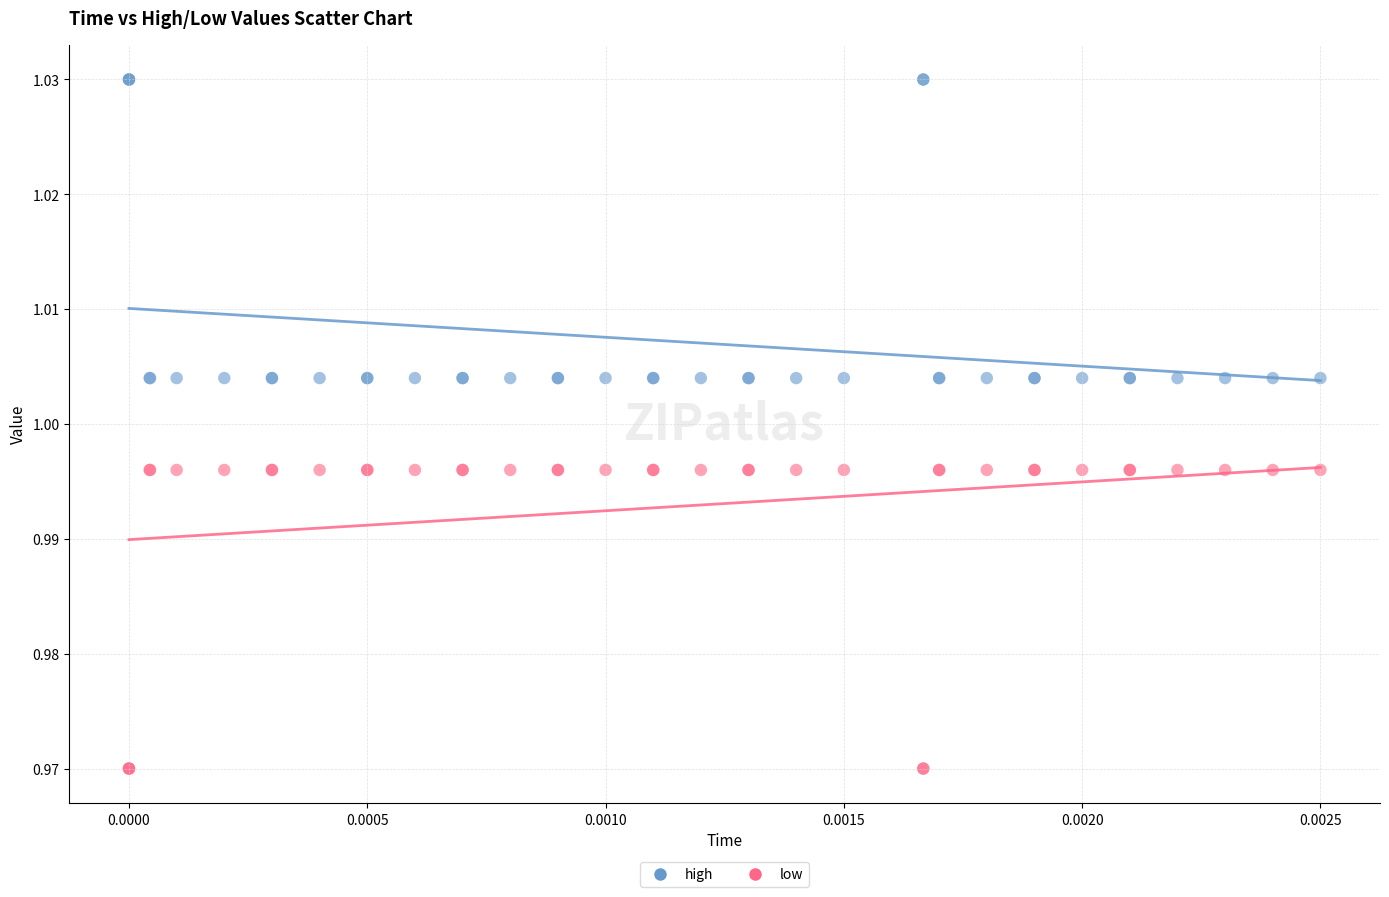

Which series contains the highest Y value?

high